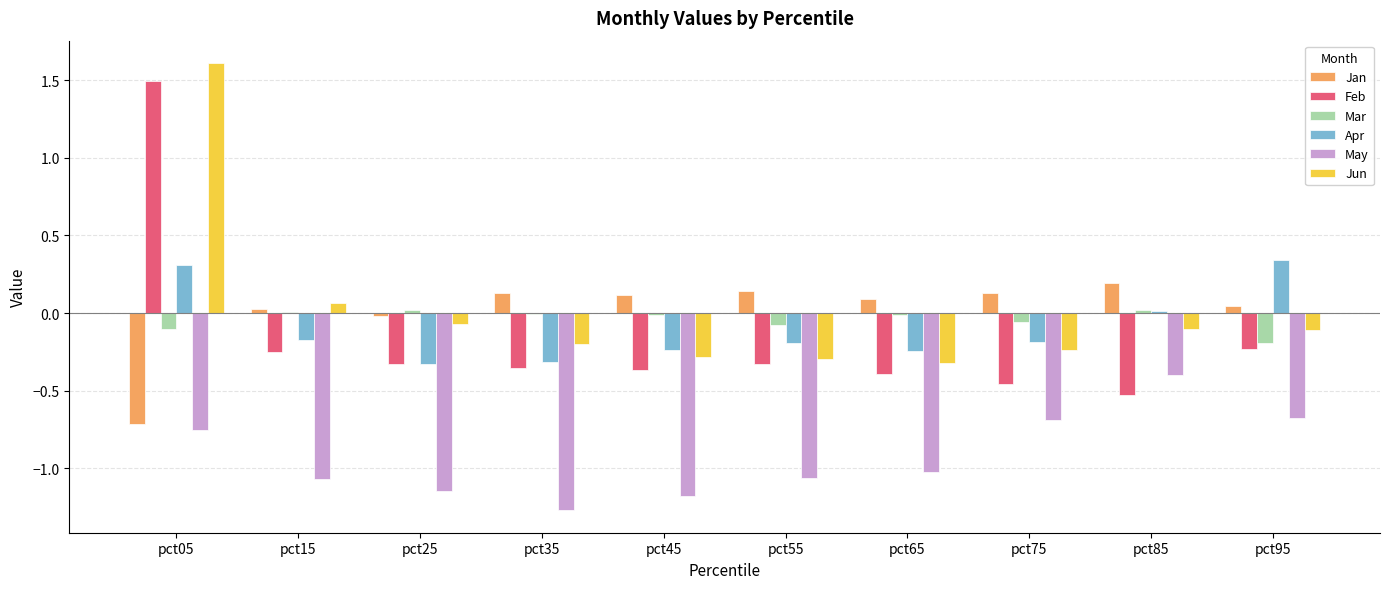

What is the sum of all Feb values?

-1.7